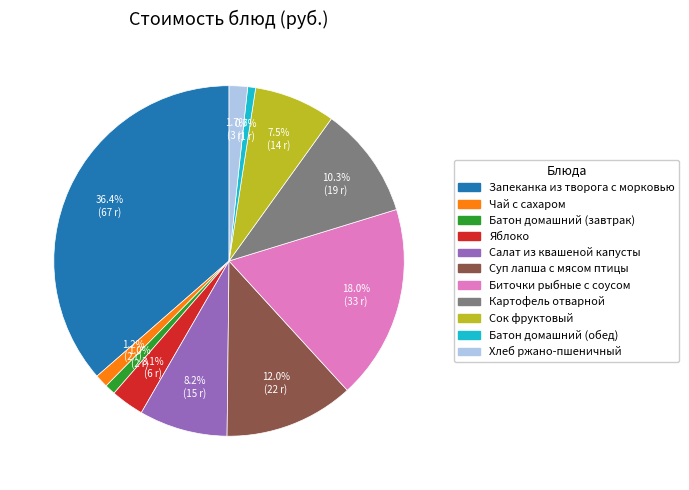

The Салат из квашеной капусты slice represents 2% of the pie. True or false?

False